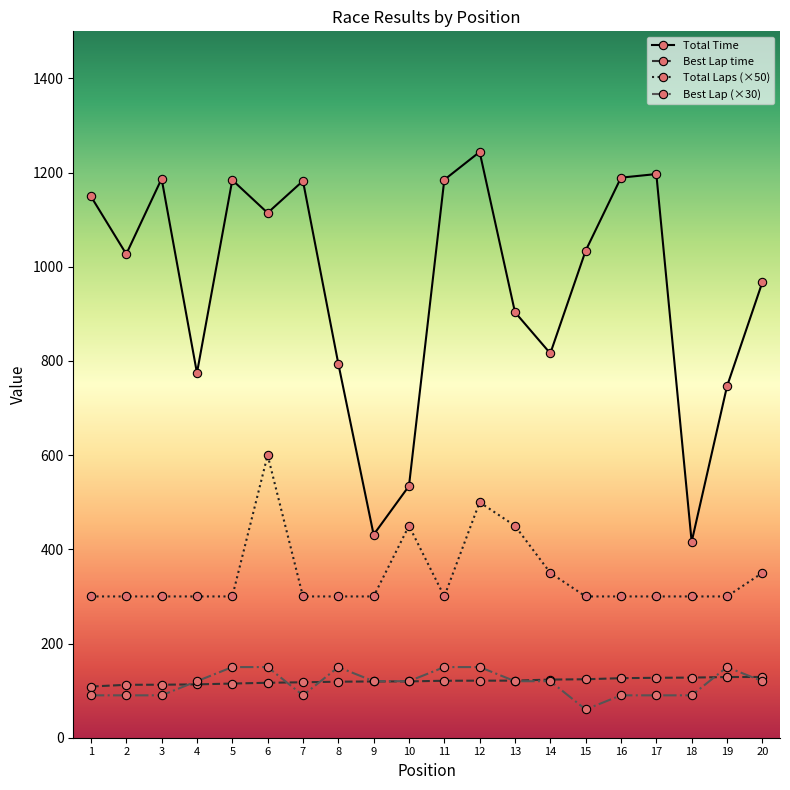

Which series has the largest total across all categories?

Total Time